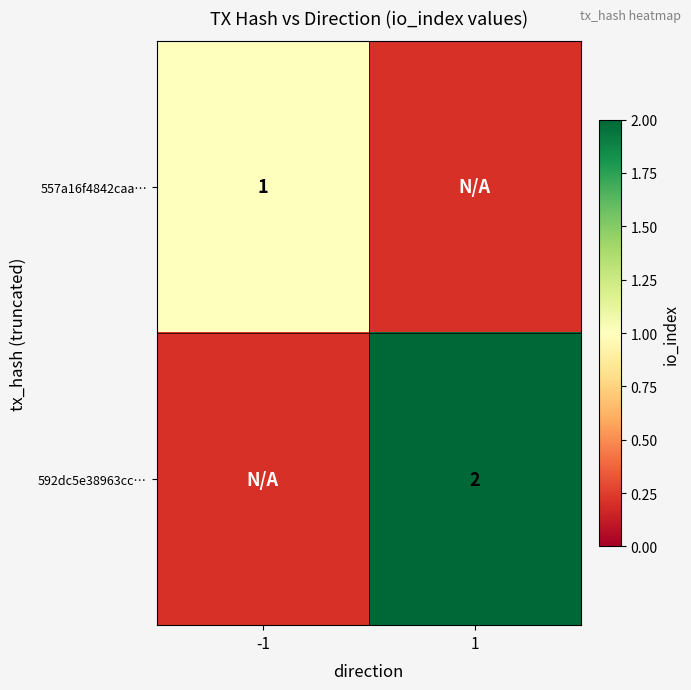

Which has a higher value, -1 or 1?

1